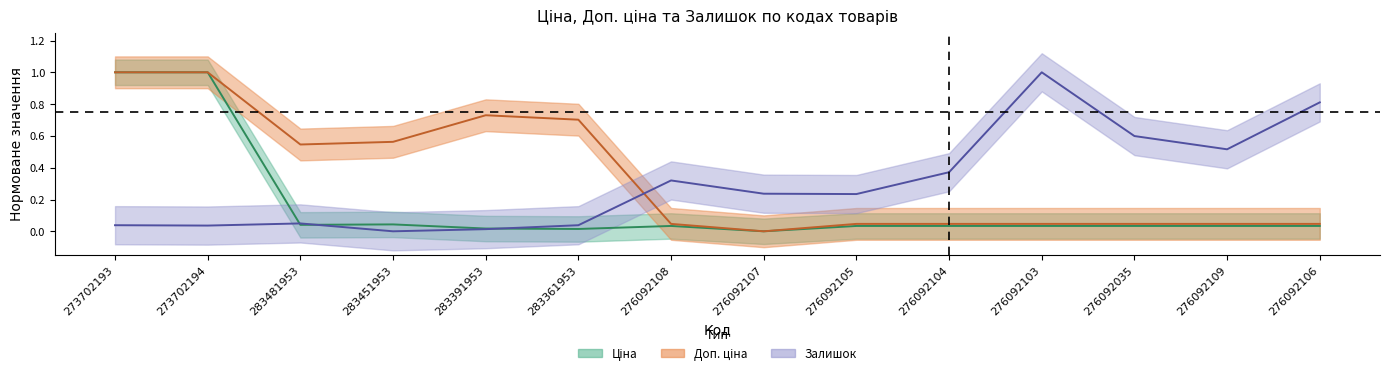

Reading left to right, extract all data points from this chart.

Ціна: 273702193=1.0	273702194=1.0	283481953=0.0	283451953=0.0	283391953=0.0	283361953=0.0	276092108=0.0	276092107=0.0	276092105=0.0	276092104=0.0	276092103=0.0	276092035=0.0	276092109=0.0	276092106=0.0
Доп. ціна: 273702193=1.0	273702194=1.0	283481953=0.5	283451953=0.6	283391953=0.7	283361953=0.7	276092108=0.0	276092107=0.0	276092105=0.0	276092104=0.0	276092103=0.0	276092035=0.0	276092109=0.0	276092106=0.0
Залишок: 273702193=0.0	273702194=0.0	283481953=0.0	283451953=0.0	283391953=0.0	283361953=0.0	276092108=0.3	276092107=0.2	276092105=0.2	276092104=0.4	276092103=1.0	276092035=0.6	276092109=0.5	276092106=0.8